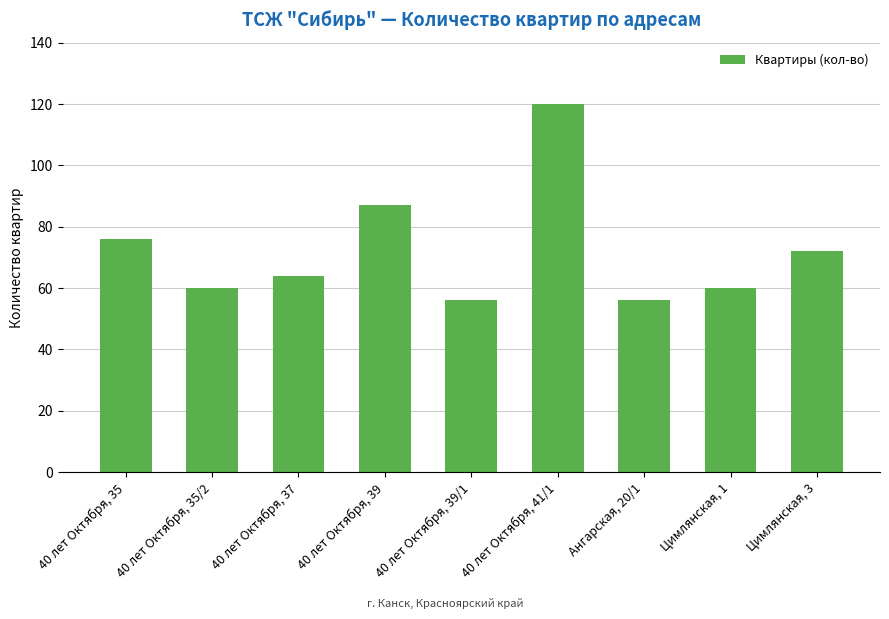

Between Ангарская, 20/1 and 40 лет Октября, 35, which is larger?

40 лет Октября, 35